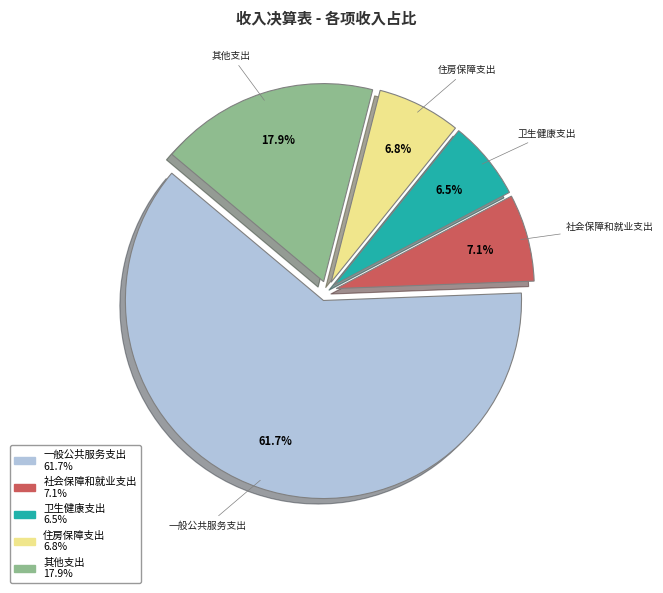

To the nearest percent, what percentage of the pie is 住房保障支出?

7%